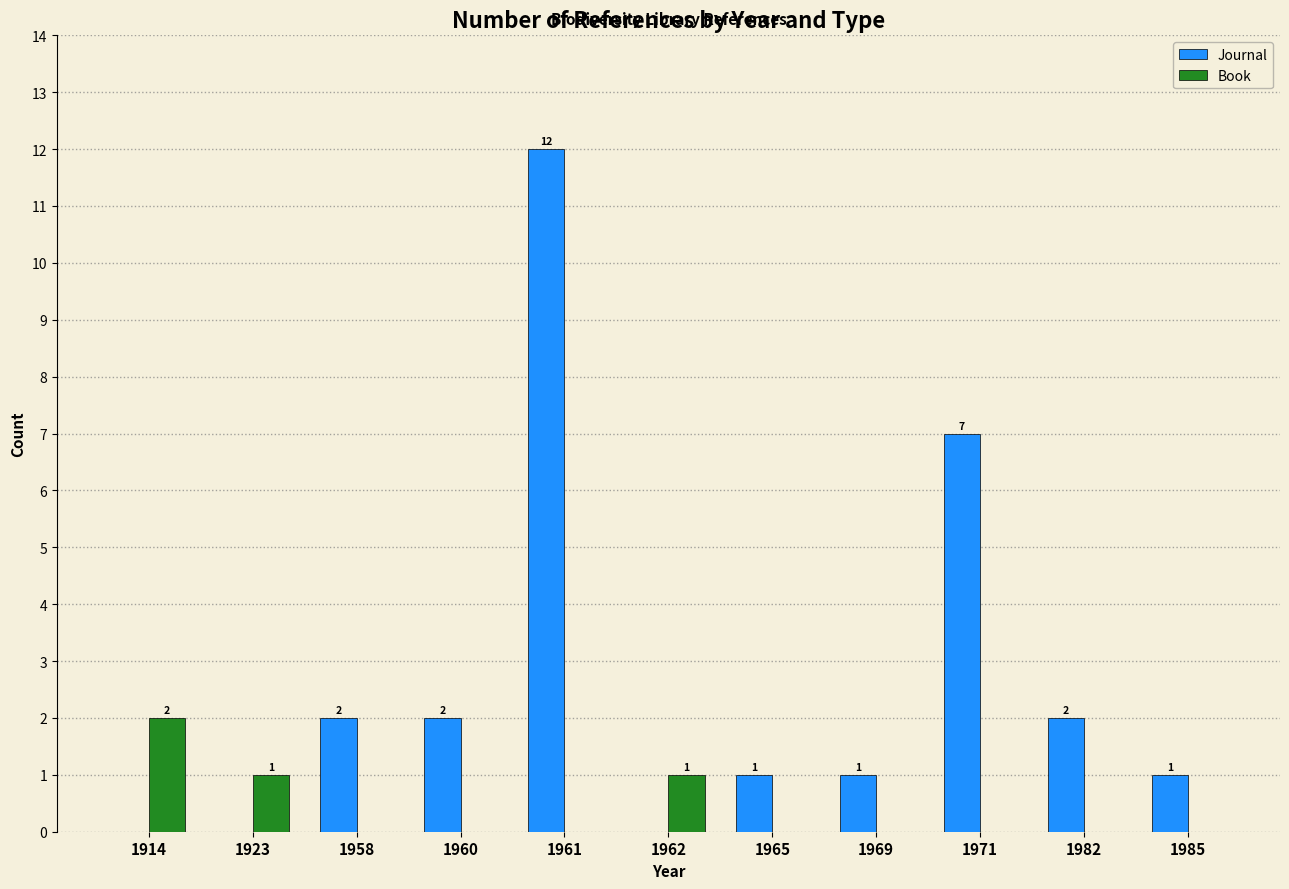

Is it true that Book equals -1 at 1985?

False